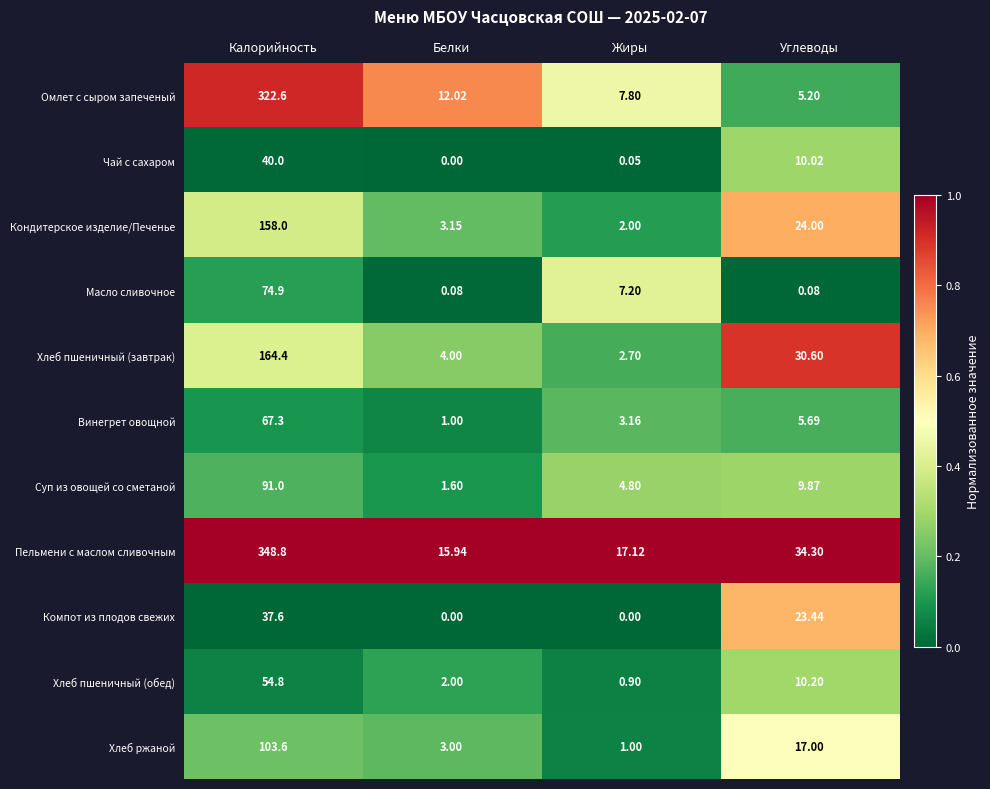

At Калорийность, list the series in order from largest to smallest.

Пельмени с маслом сливочным, Омлет с сыром запеченый, Хлеб пшеничный (завтрак), Кондитерское изделие/Печенье, Хлеб ржаной, Суп из овощей со сметаной, Масло сливочное, Винегрет овощной, Хлеб пшеничный (обед), Чай с сахаром, Компот из плодов свежих